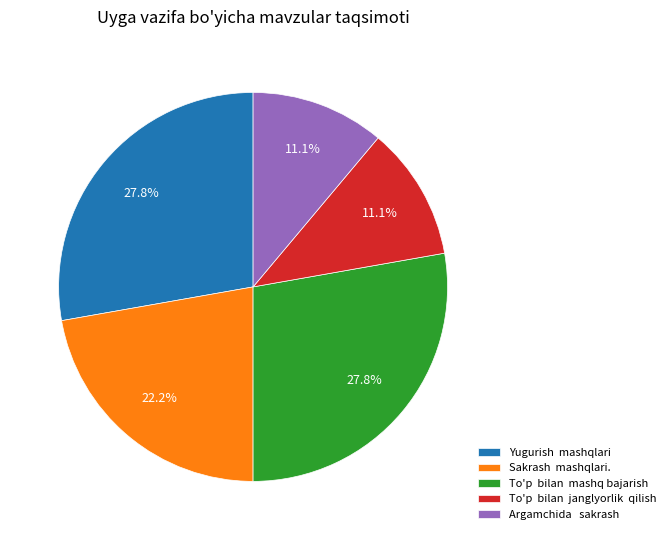

What percentage do To'p bilan mashq bajarish and To'p bilan janglyorlik qilish together represent?

38.9%